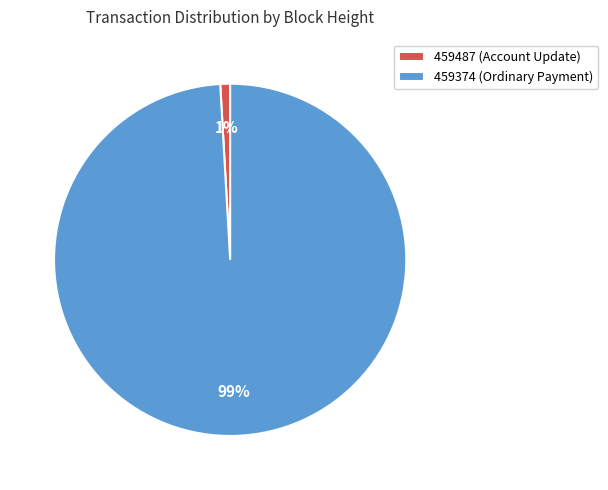

Do 459374 (Ordinary Payment) and 459487 (Account Update) together represent more than half of the pie?

Yes